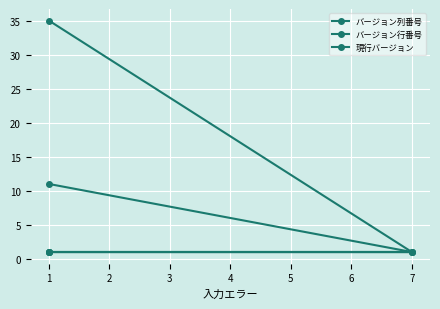

What is the difference between the バージョン行番号 values at 1 and 7?

10